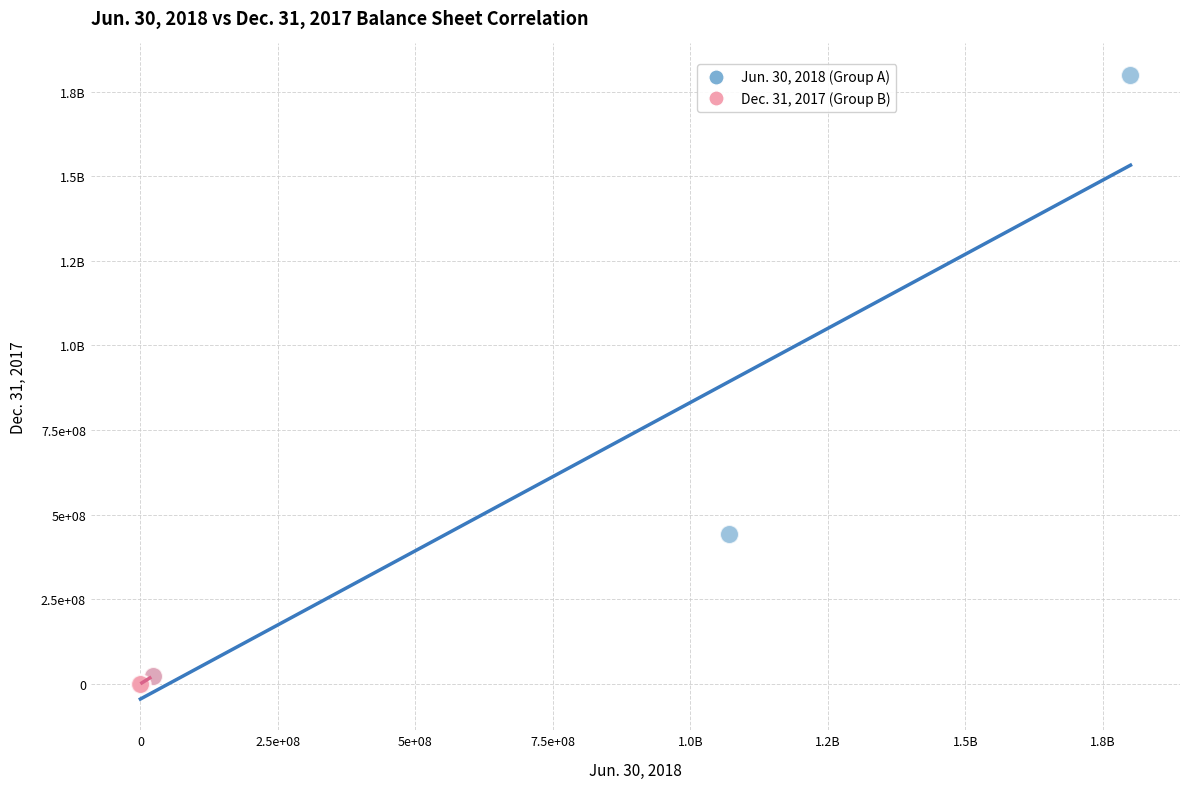

Which series contains the highest Y value?

Jun. 30, 2018 (Group A)